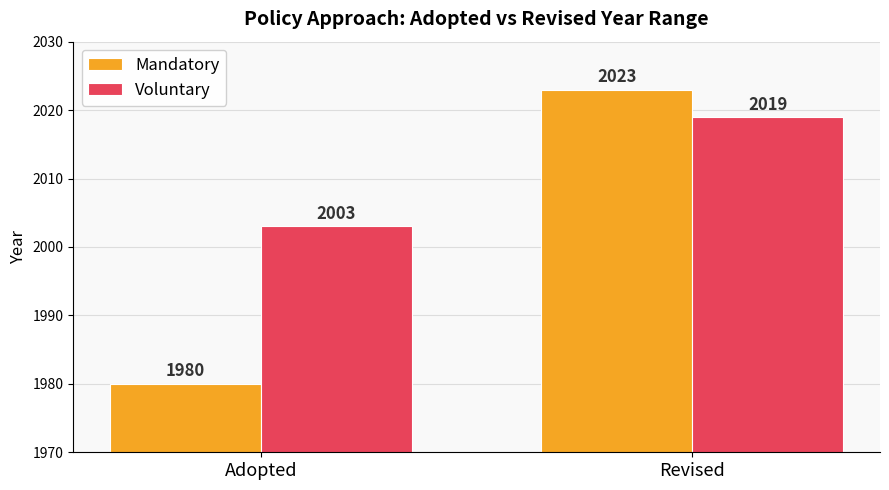

Is it true that Voluntary equals 1130 at Revised?

False